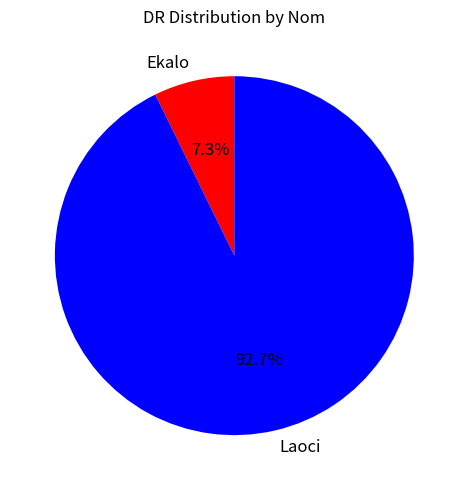

Which category has the smallest portion of the pie?

Ekalo